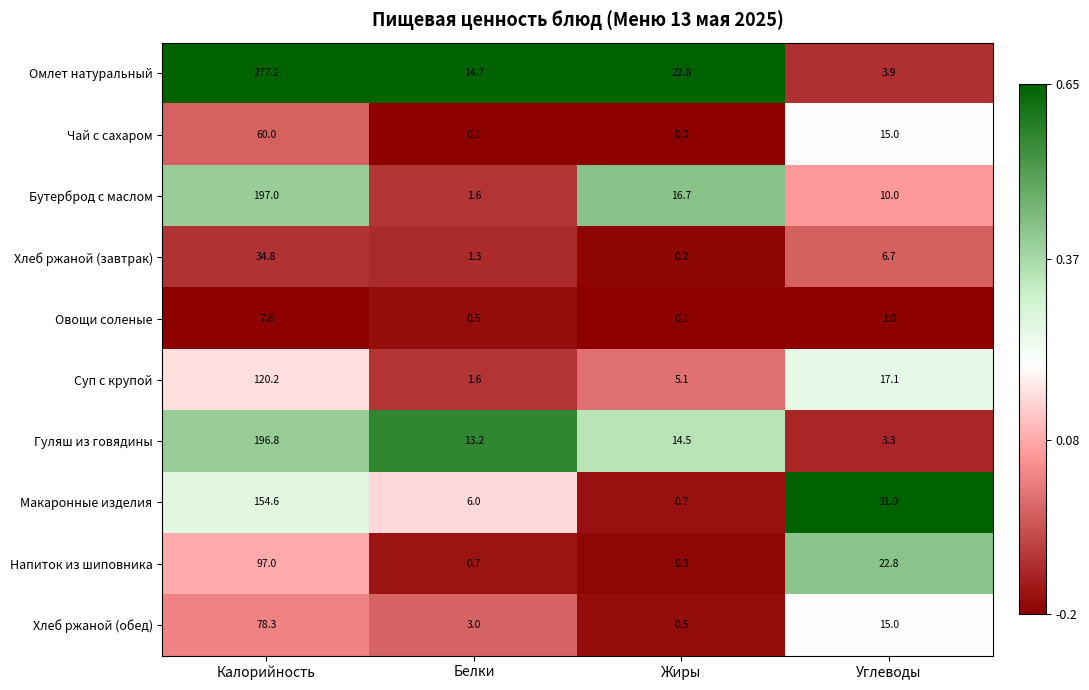

Which label corresponds to the smallest value in the chart?

Жиры